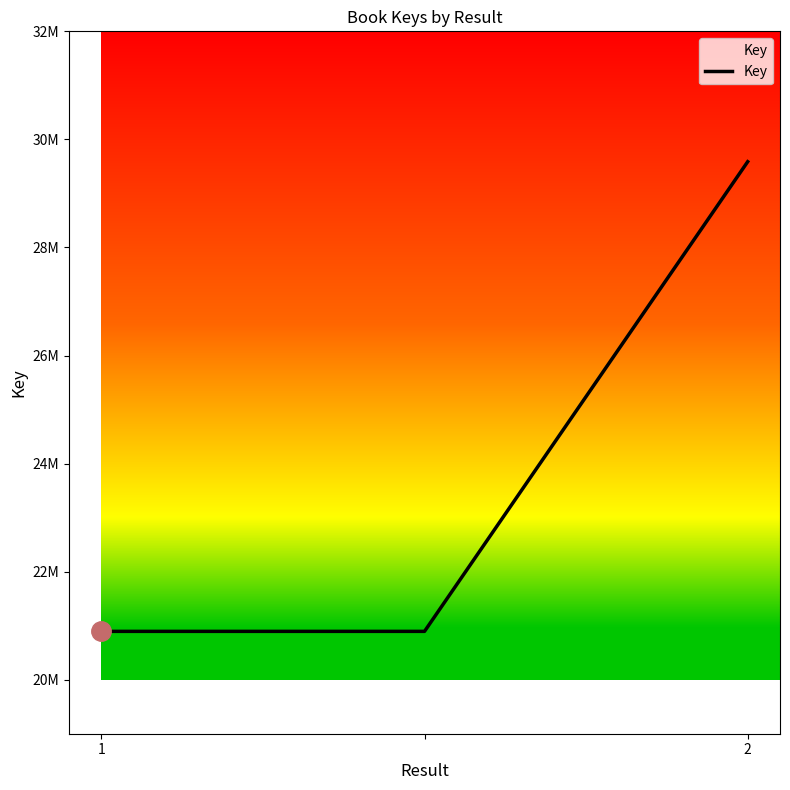

What is the value of the 1st point from the left?

20894568